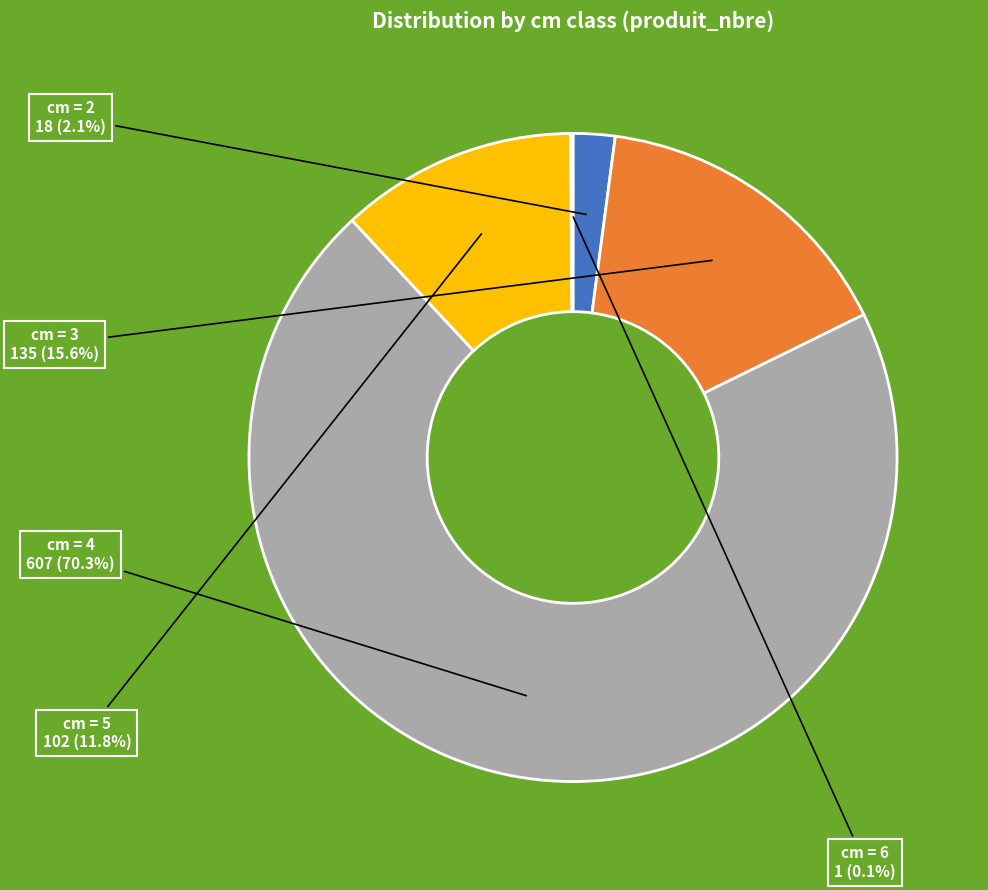

Is there a majority slice in this chart?

Yes